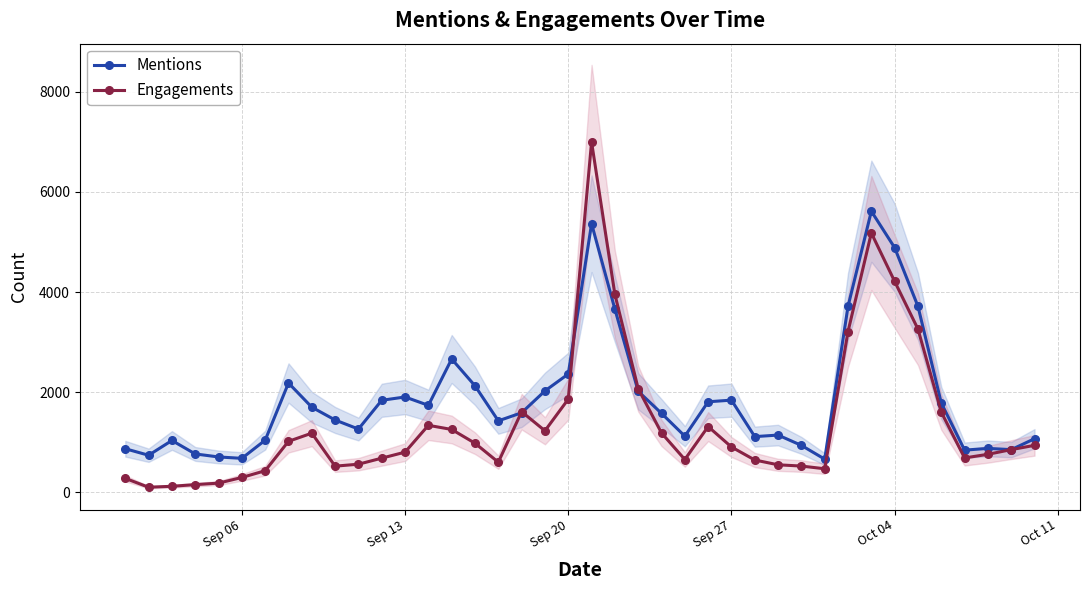

Which series has the widest spread of values?

Engagements